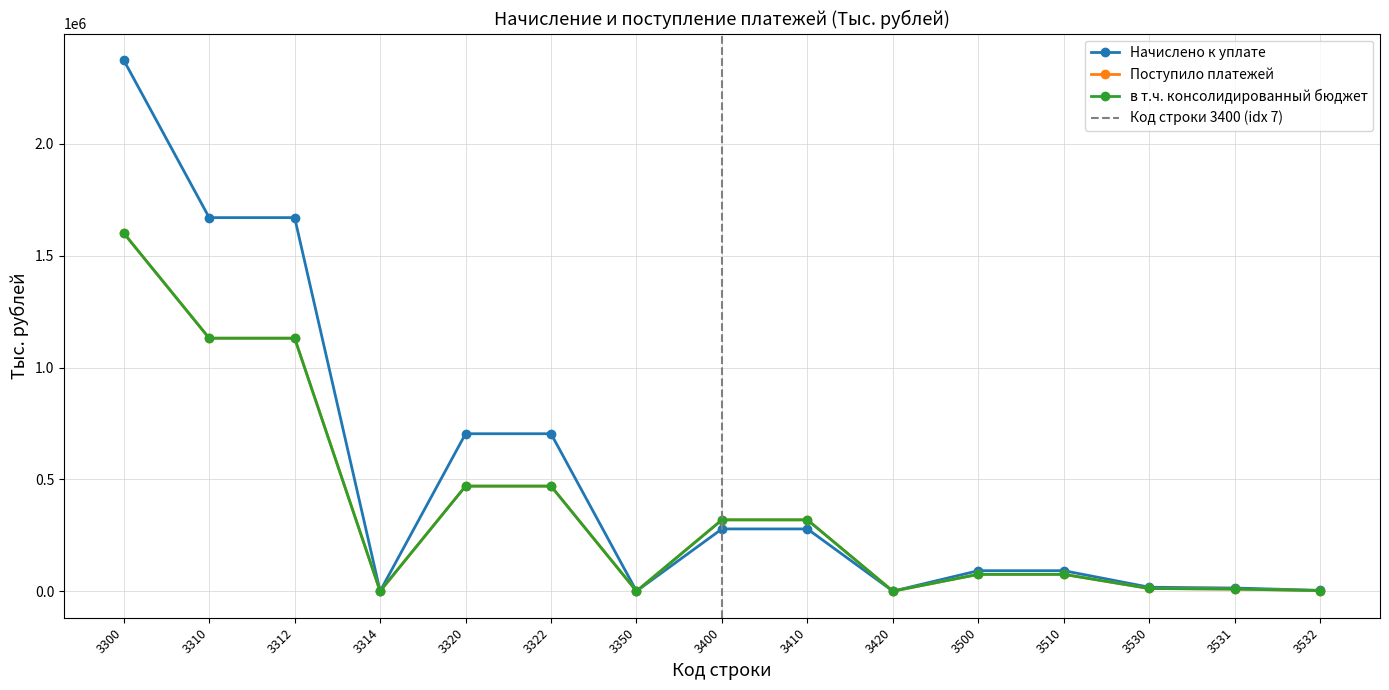

Which series has the largest range (max minus min)?

Начислено к уплате